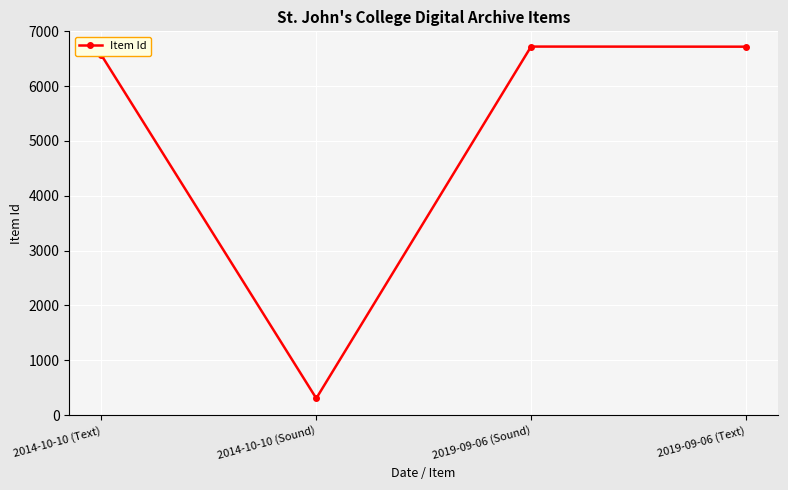

What is the greatest value displayed?

6722